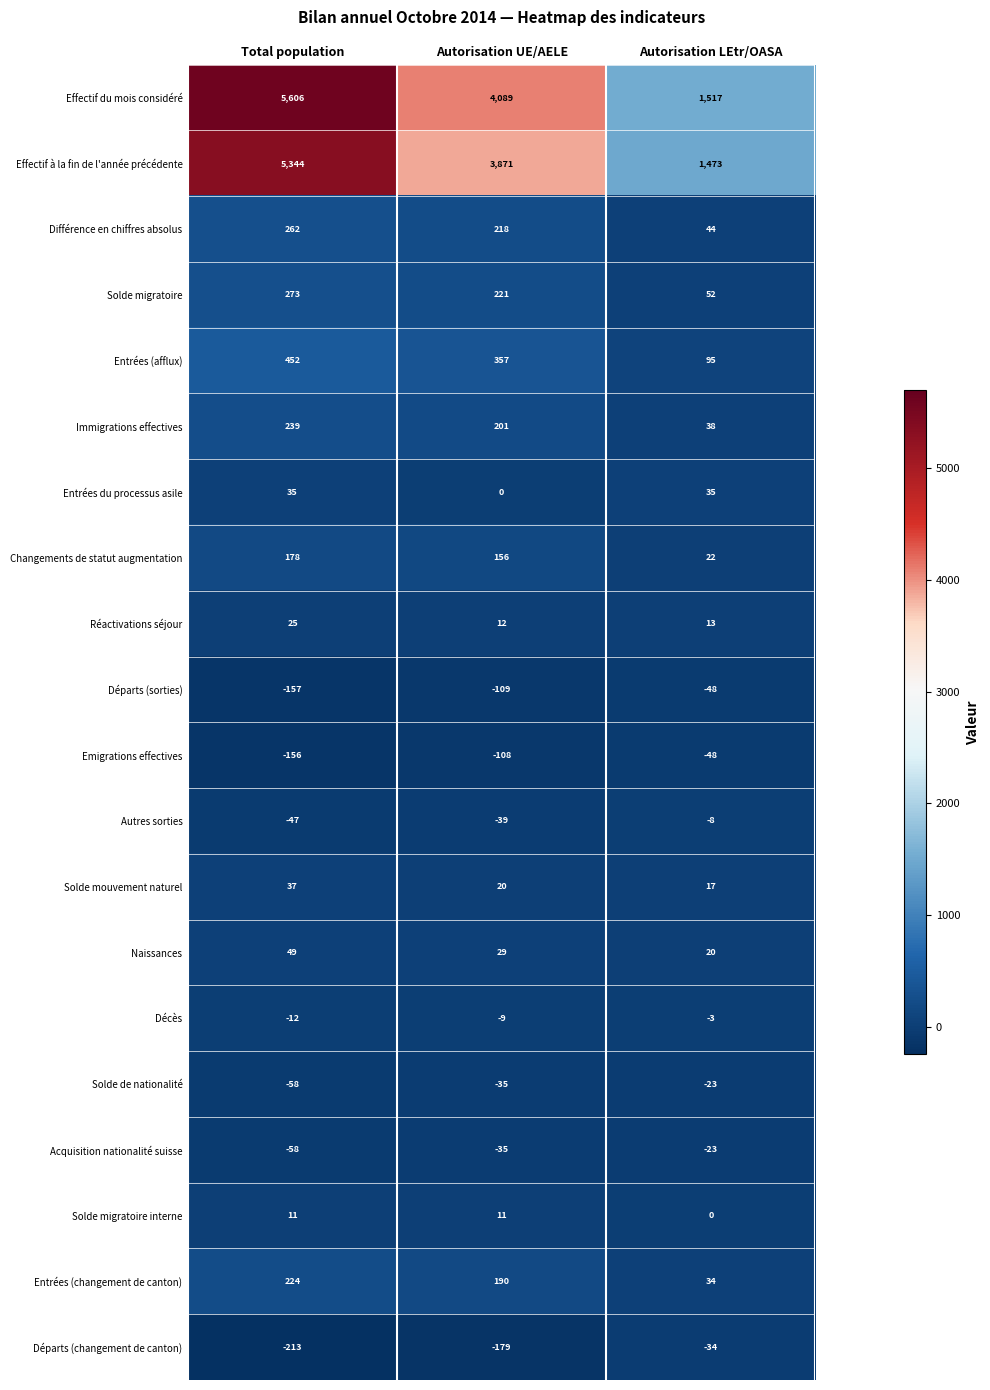

What is the smallest value displayed?

-213